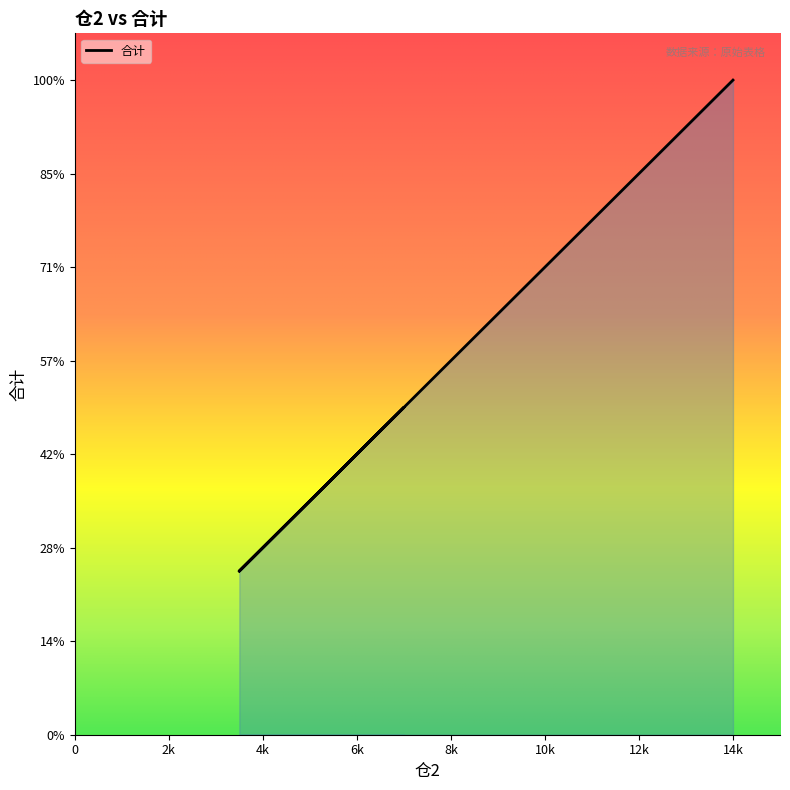

How many values are below 7000?

4